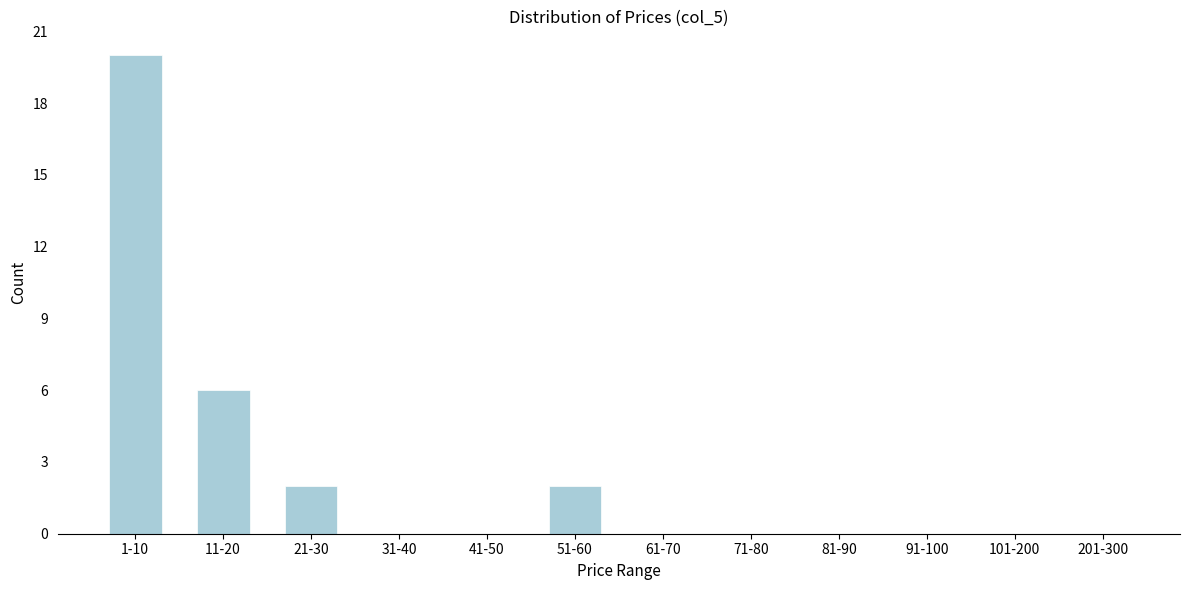

Reading right to left, what are all the values shown in this chart?

201-300=0	101-200=0	91-100=0	81-90=0	71-80=0	61-70=0	51-60=2	41-50=0	31-40=0	21-30=2	11-20=6	1-10=20